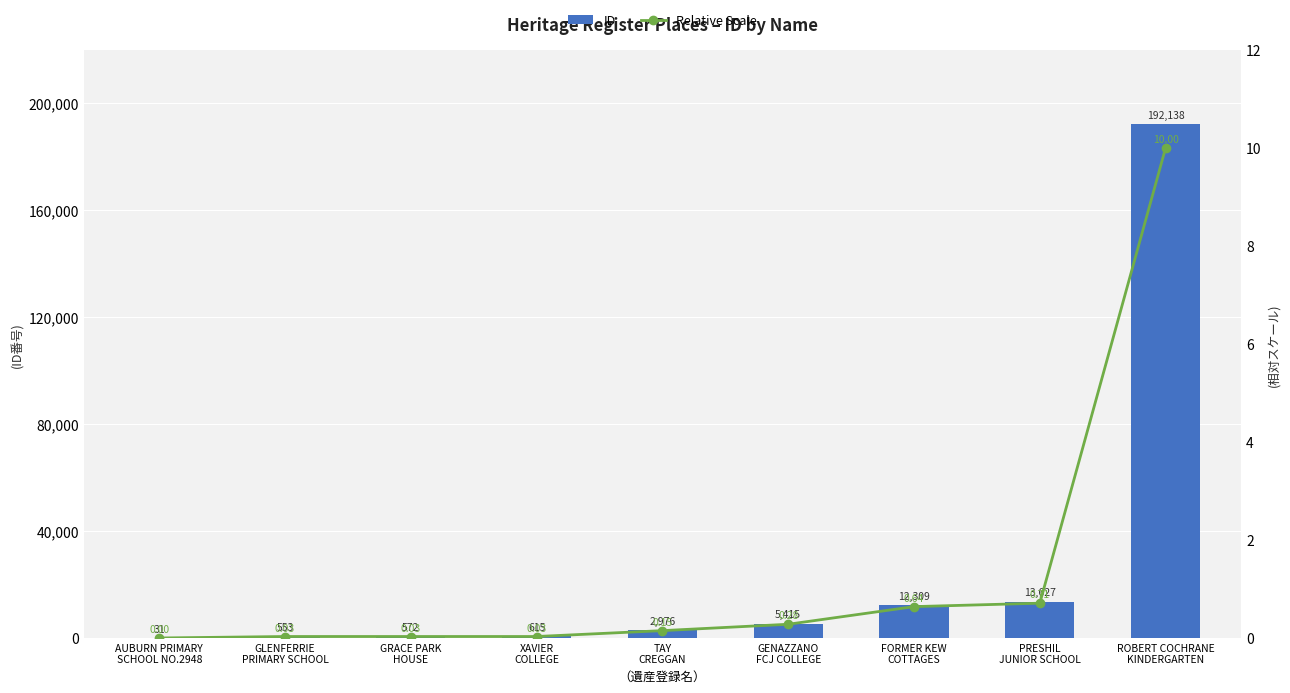

Between GLENFERRIE
PRIMARY SCHOOL and FORMER KEW
COTTAGES, which series saw the biggest shift?

ID